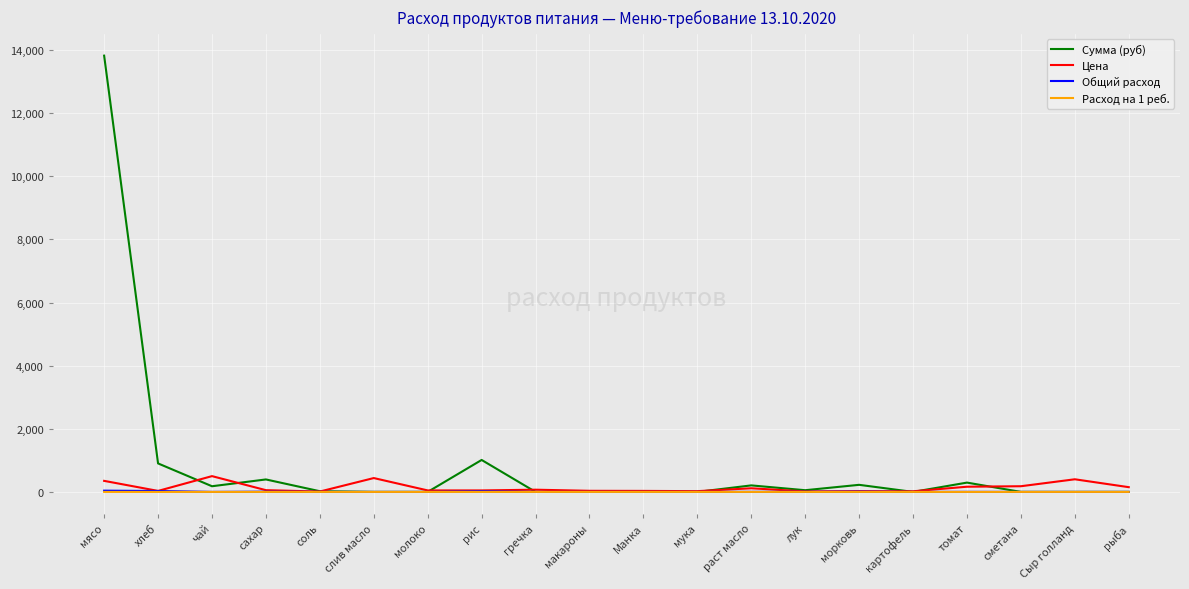

What is the greatest value displayed?

13821.5